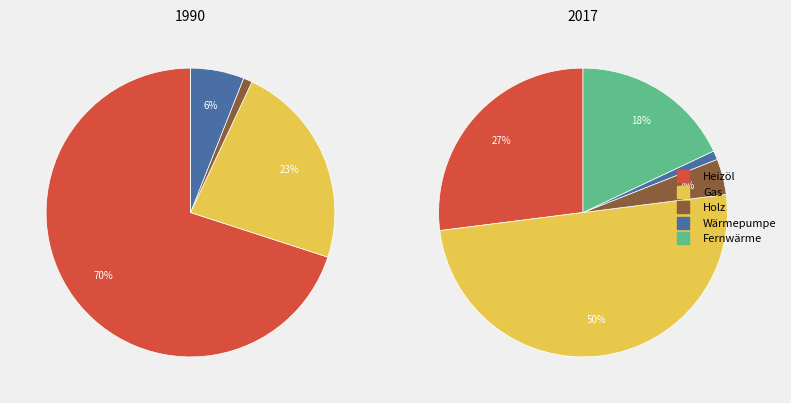

Does any single category account for the majority?

No